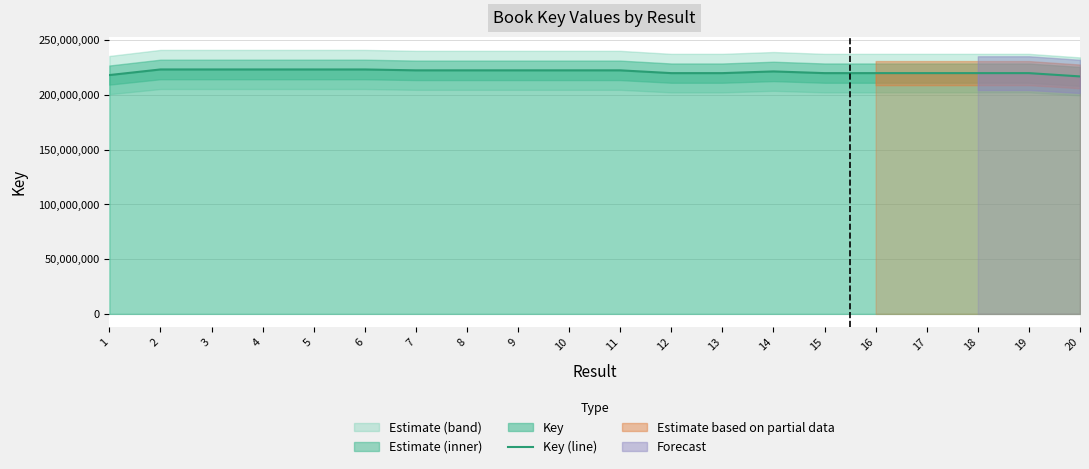

True or false: the data shows 216944774 at 20.

True